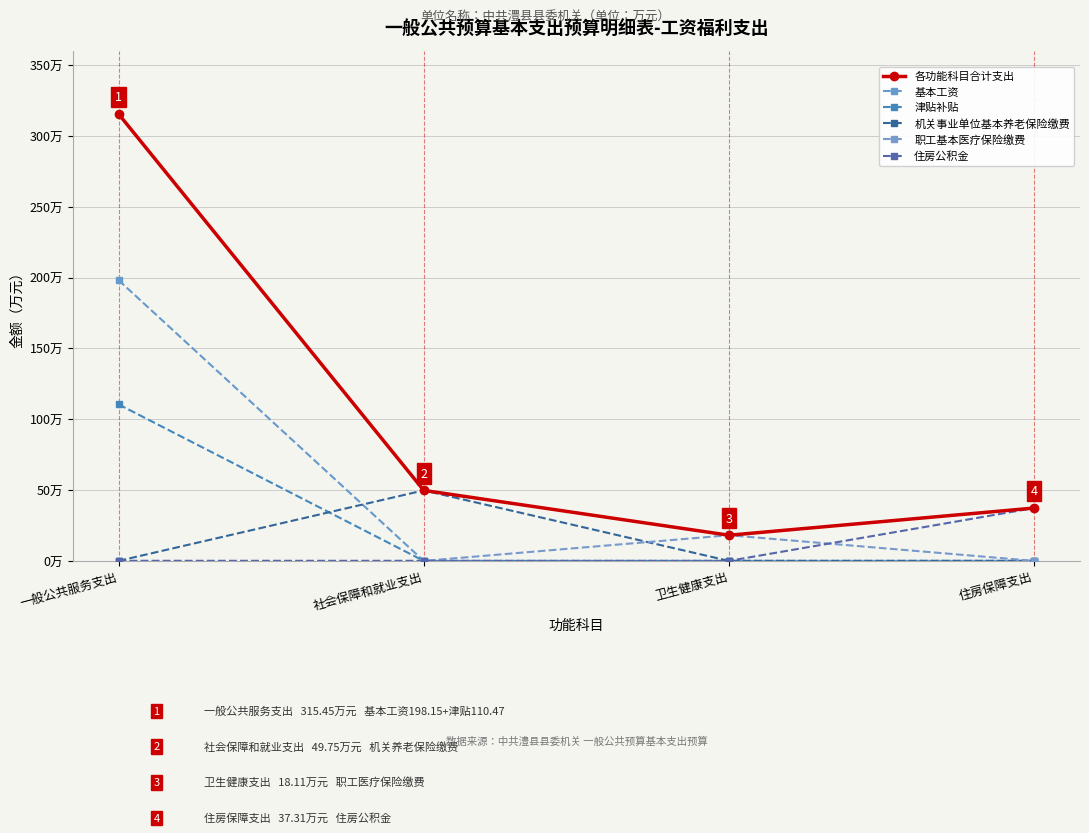

At which category does the chart reach its minimum across all series?

社会保障和就业支出